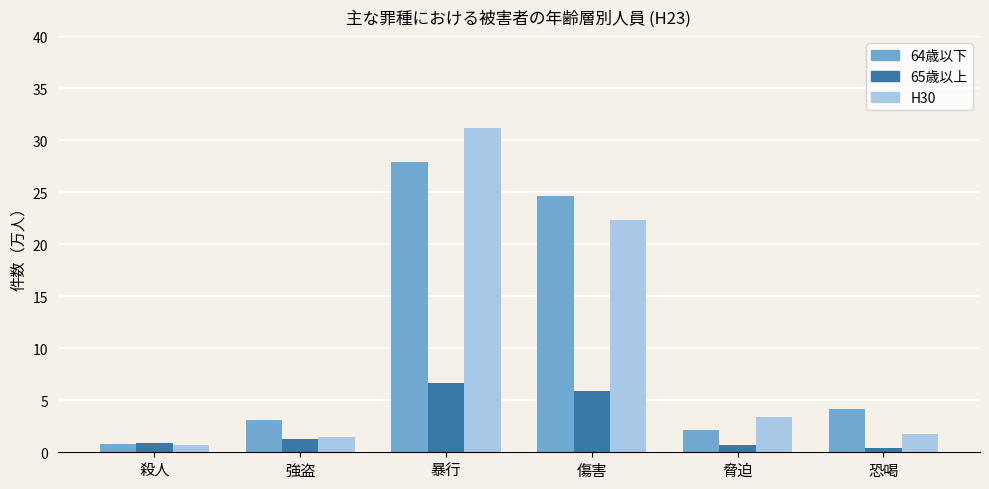

Rank the series by their maximum value, from lowest to highest.

65歳以上, 64歳以下, H30